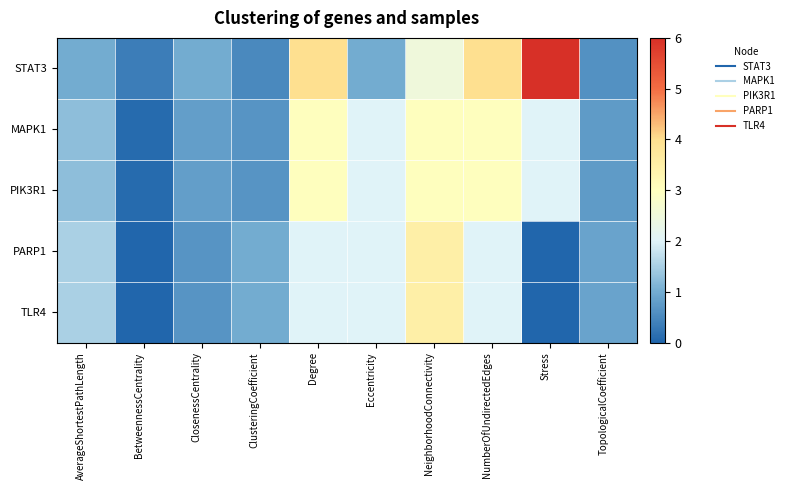

What is the difference between the highest and lowest values at Degree?

2.0